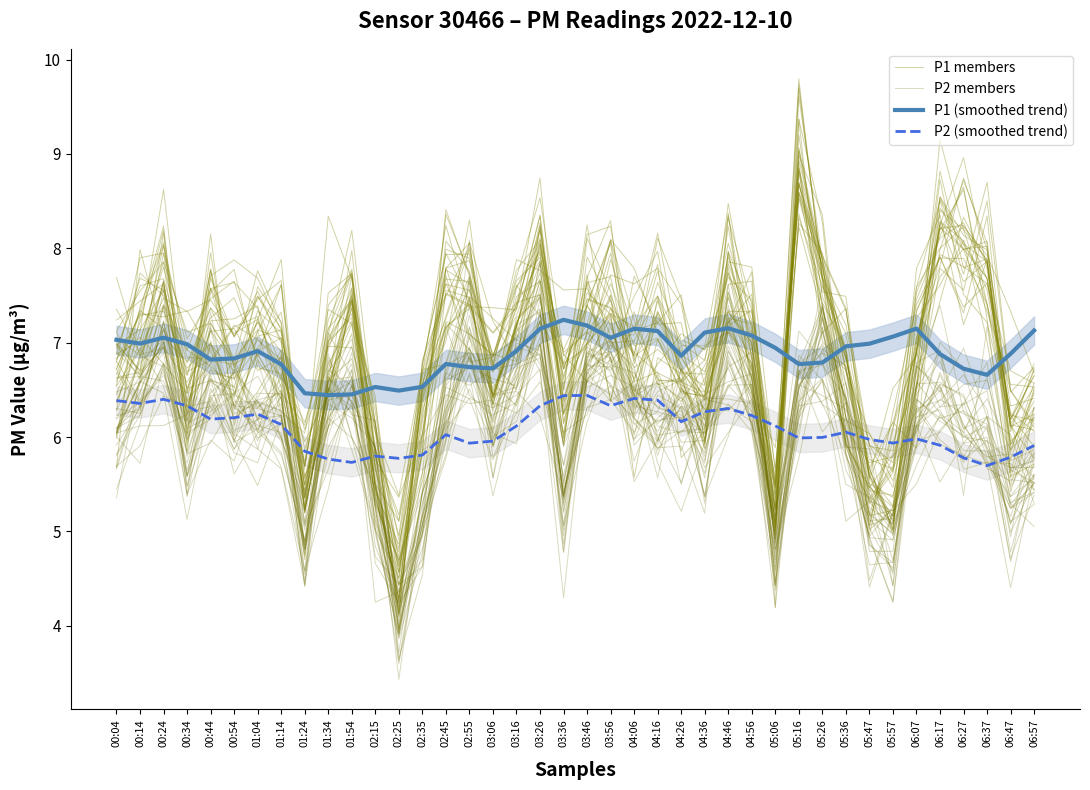

What is the label of the 23rd point from the left?

04:06